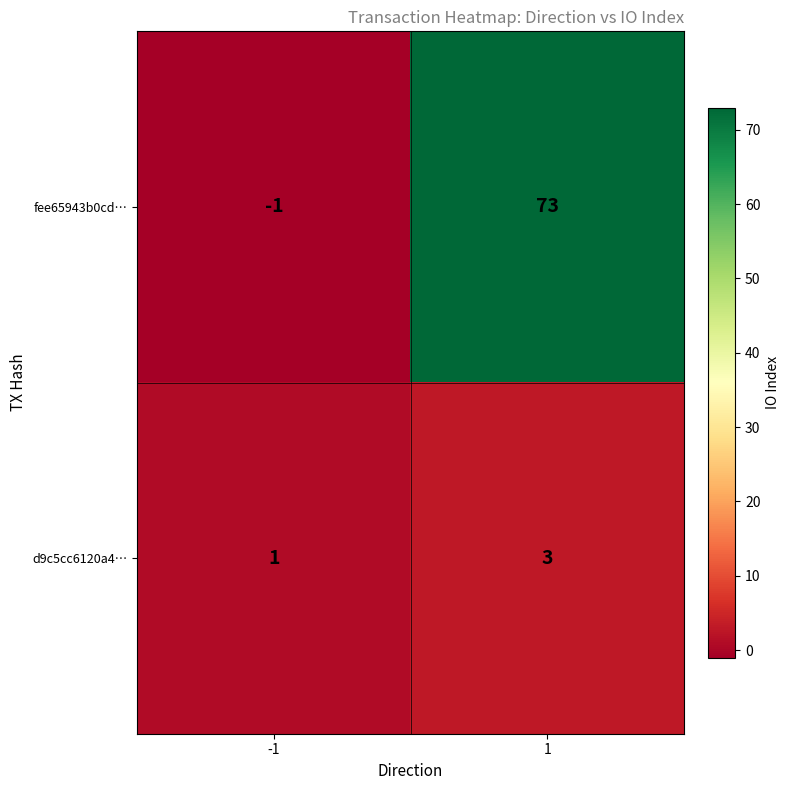

What is the difference between the fee65943b0cd… values at 1 and -1?

74